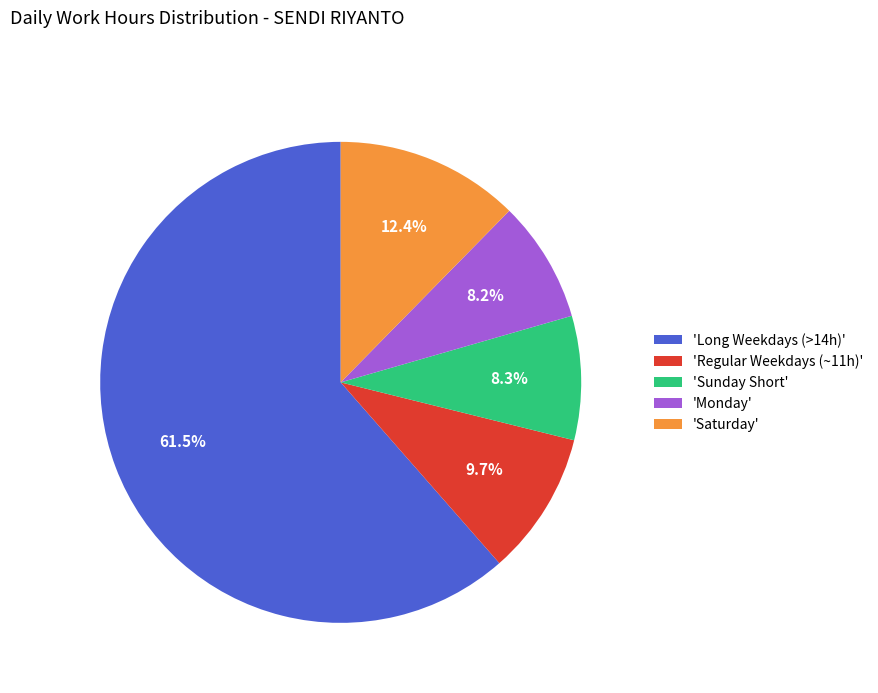

How many slices are in this pie chart?

5